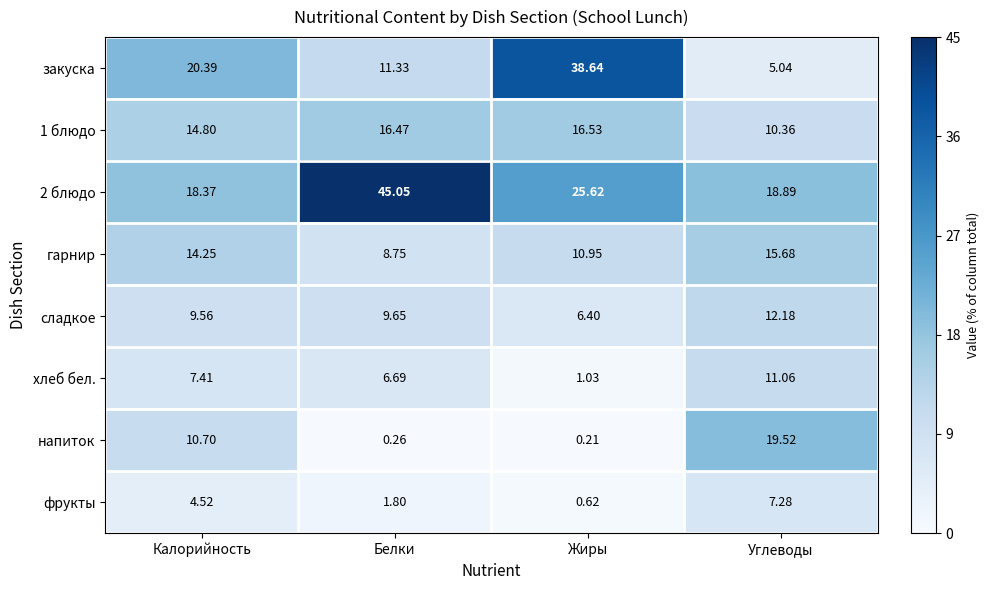

Where does the закуска series first go above 20?

Калорийность